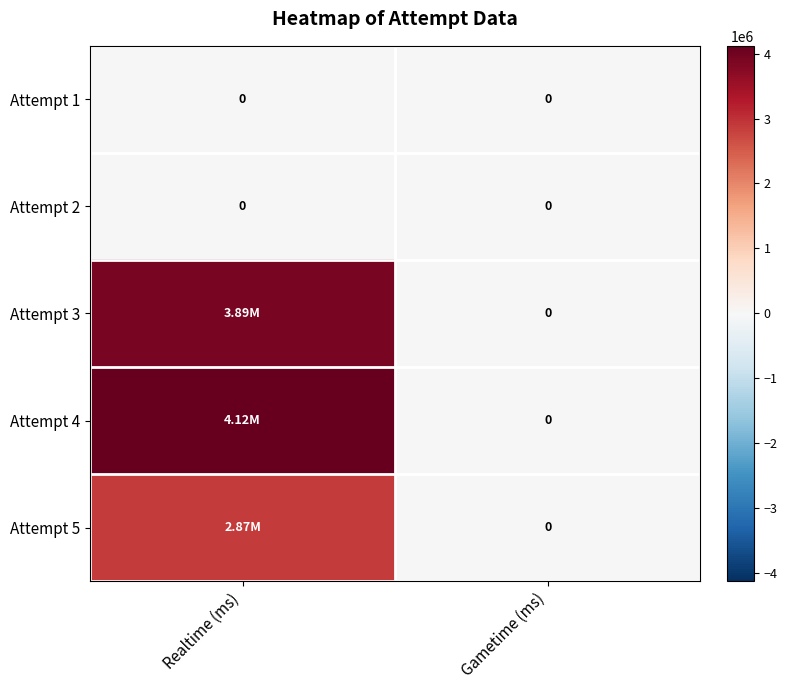

List the series in order of their peak value, lowest first.

Attempt 1, Attempt 2, Attempt 5, Attempt 3, Attempt 4